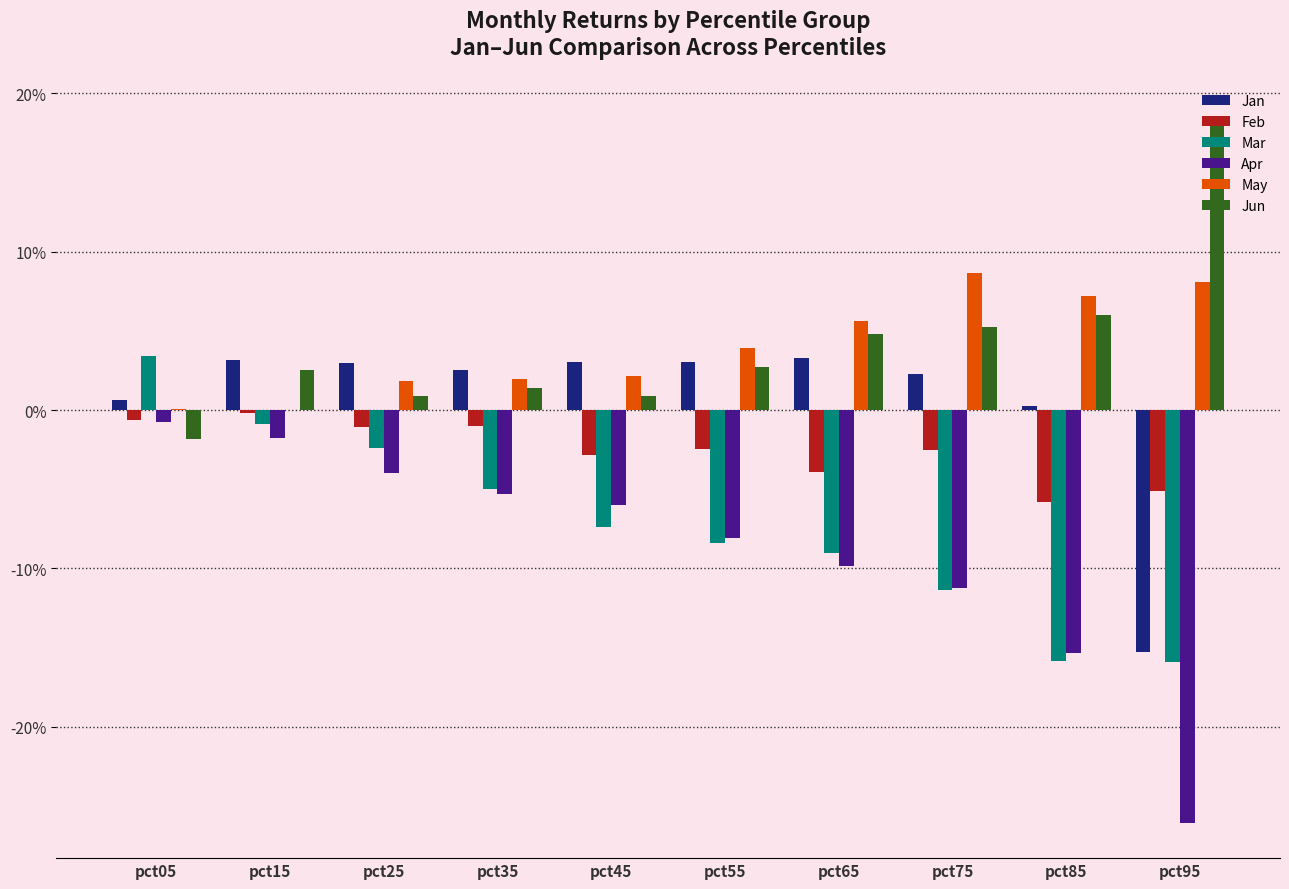

Which series has the largest total across all categories?

Jun